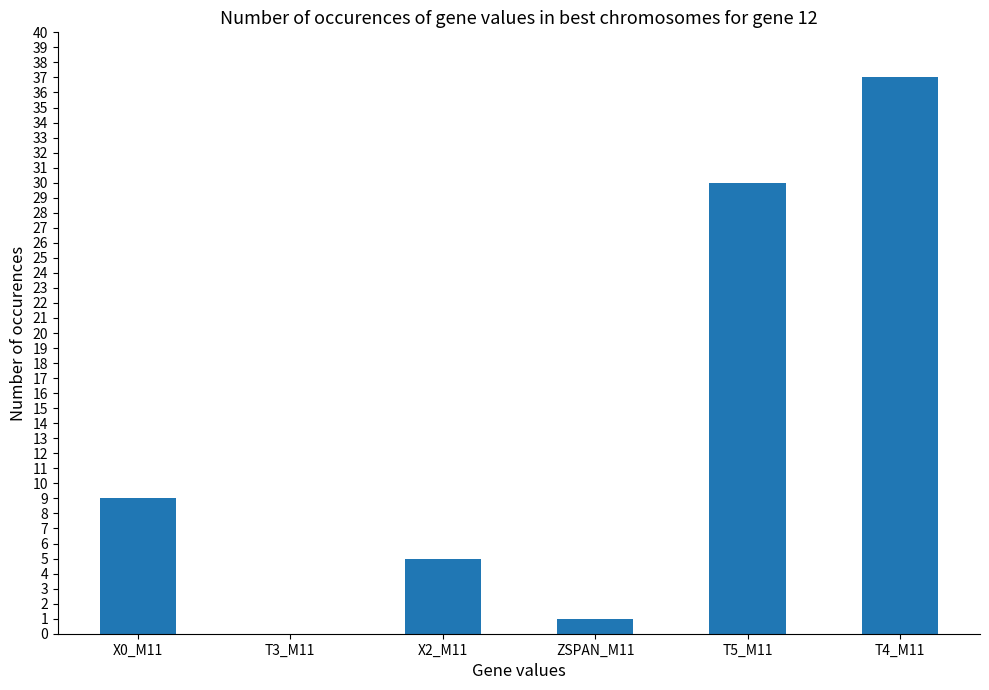

Where is the data nearest to the value 18?

X0_M11